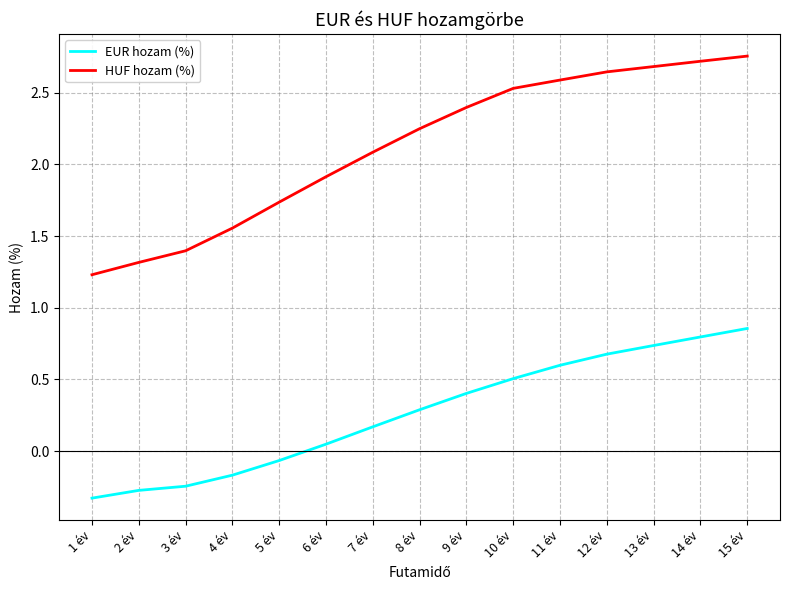

True or false: HUF hozam (%) and EUR hozam (%) cross at least once.

False